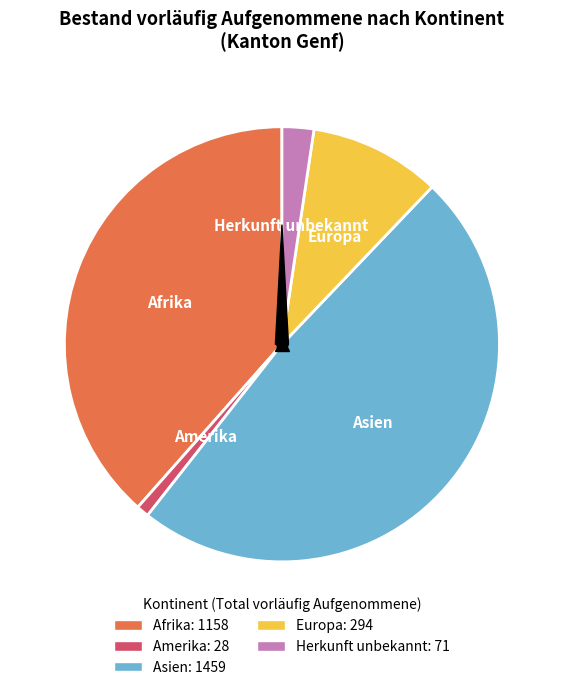

Does any single category account for the majority?

No